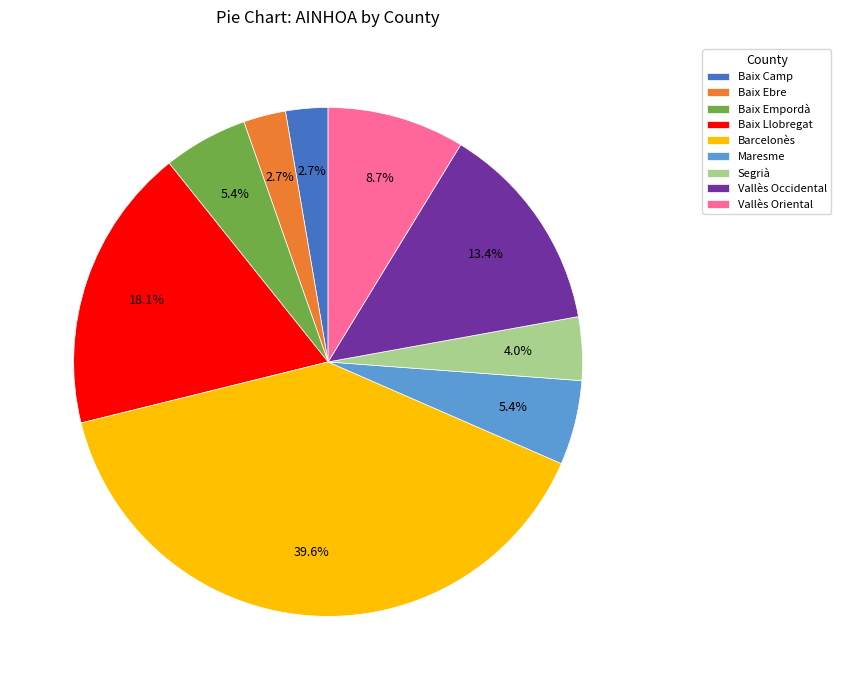

Do Vallès Occidental and Baix Llobregat together represent more than half of the pie?

No